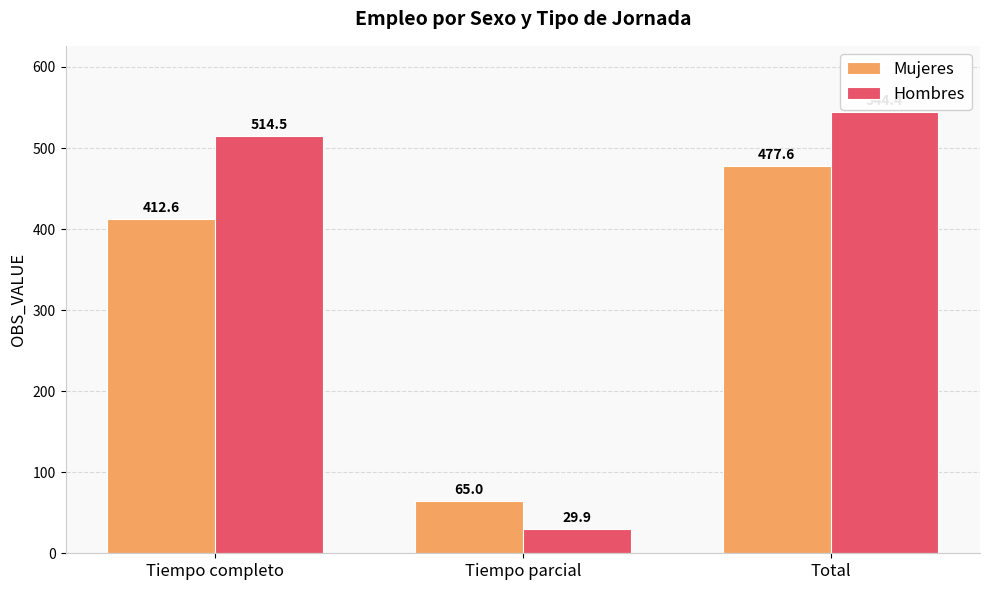

What is the sum of all Hombres values?

1088.8